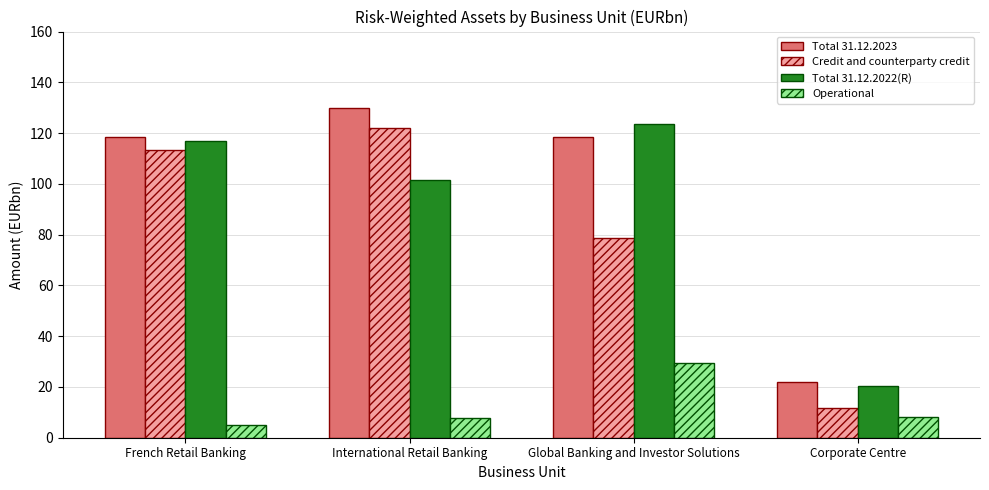

Which series has the largest total across all categories?

Total 31.12.2023